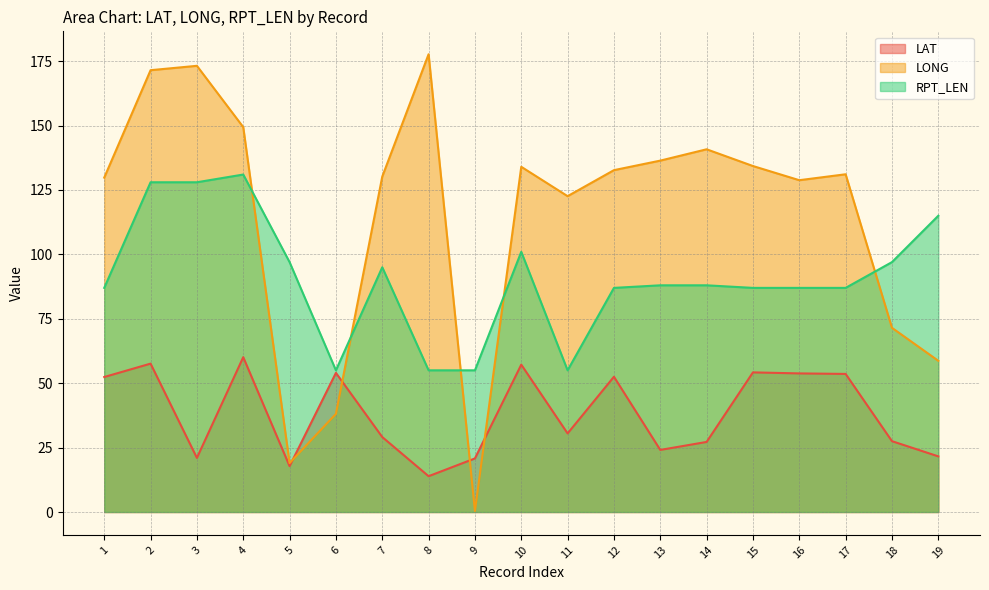

Between 6 and 1, which is larger?

6